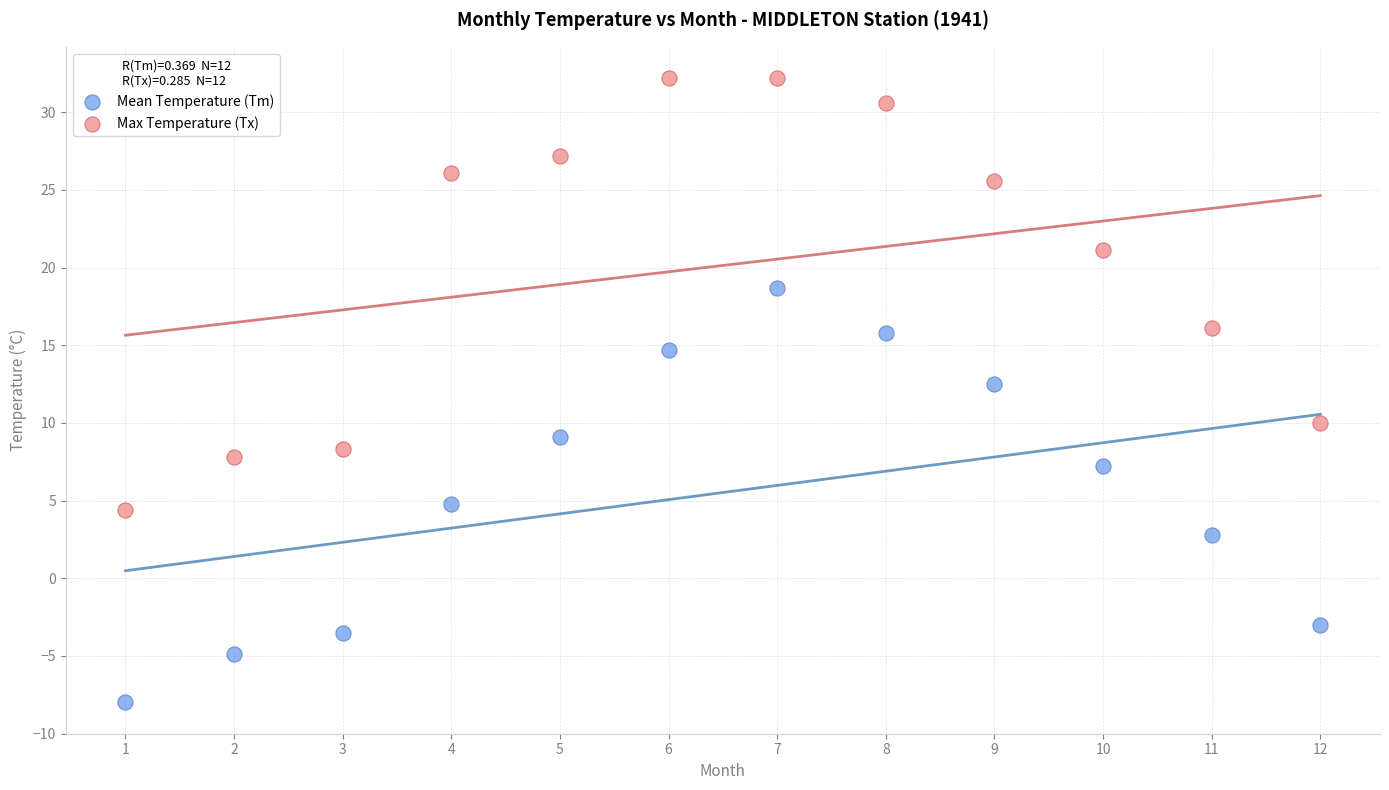

Which series contains the lowest Y value?

Mean Temperature (Tm)